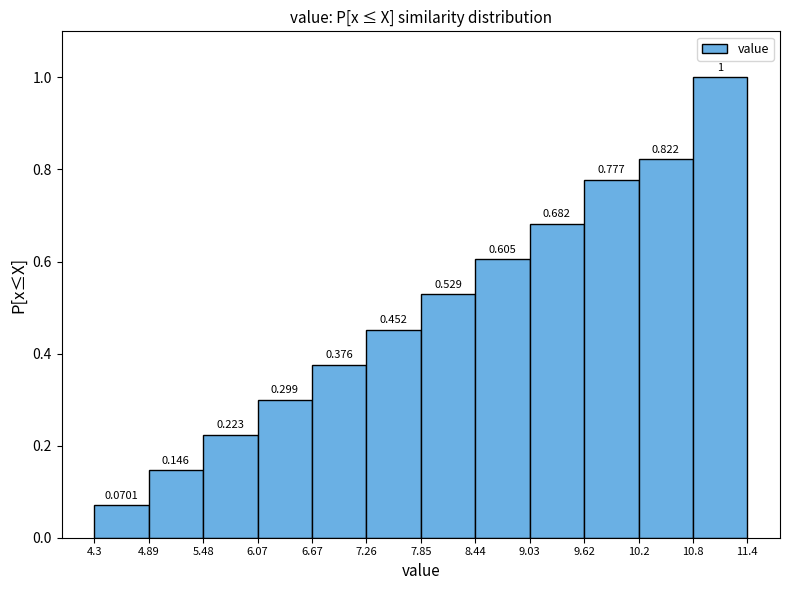

How tall is the bar that spans 6.67 to 7.26 on the x-axis?

0.3758